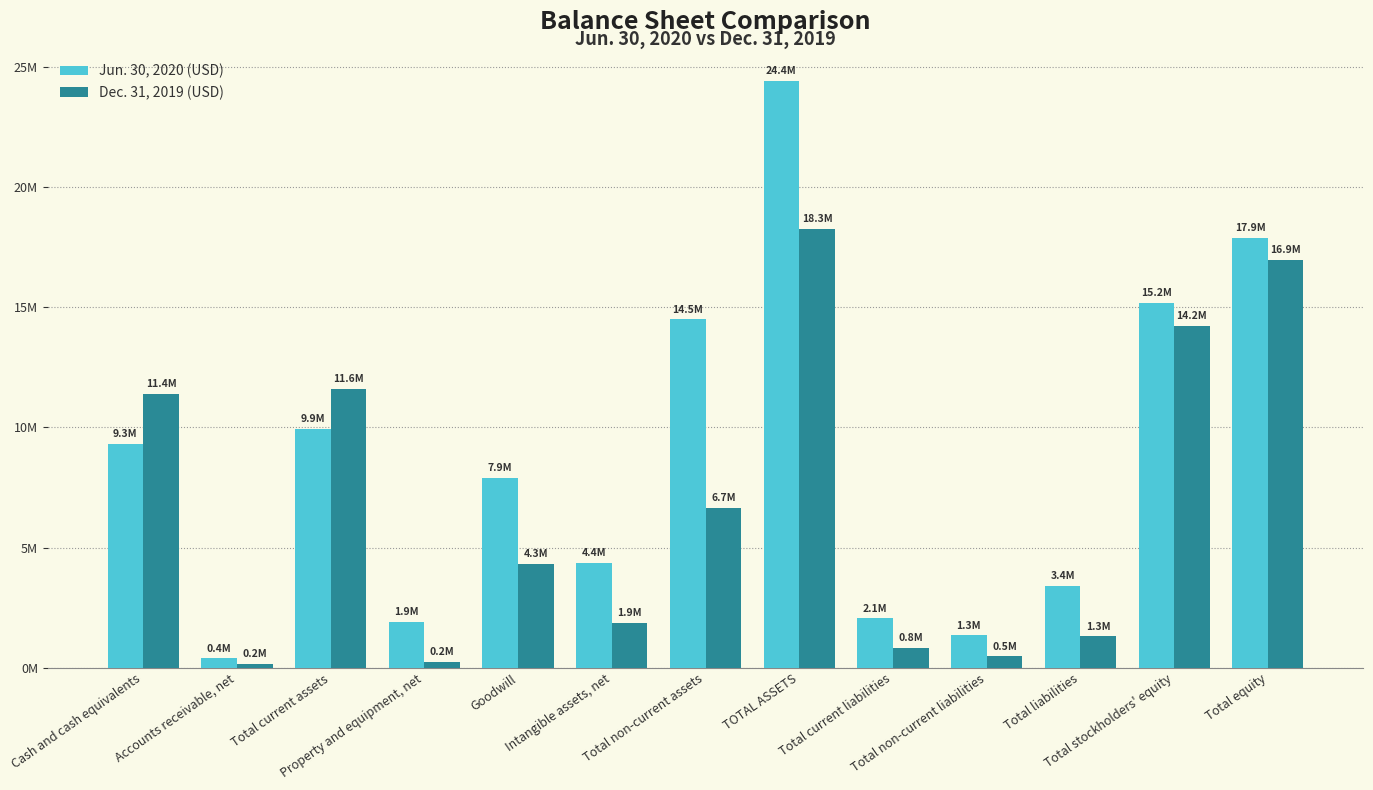

What are all the series names shown in the legend?

Jun. 30, 2020 (USD), Dec. 31, 2019 (USD)